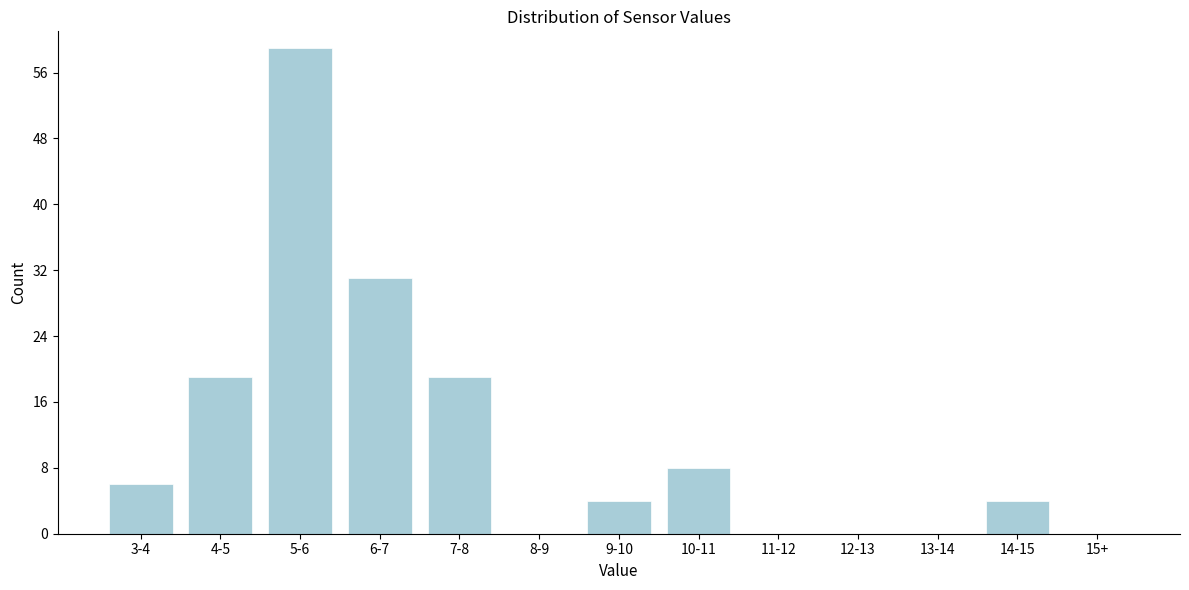

Reading left to right, what are all the values shown in this chart?

3-4=6	4-5=19	5-6=59	6-7=31	7-8=19	8-9=0	9-10=4	10-11=8	11-12=0	12-13=0	13-14=0	14-15=4	15+=0